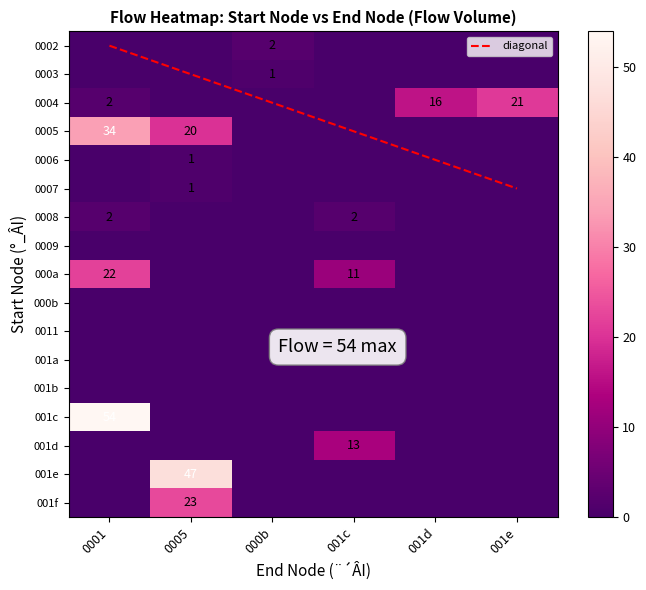

What is the total value across all series at 6?

1